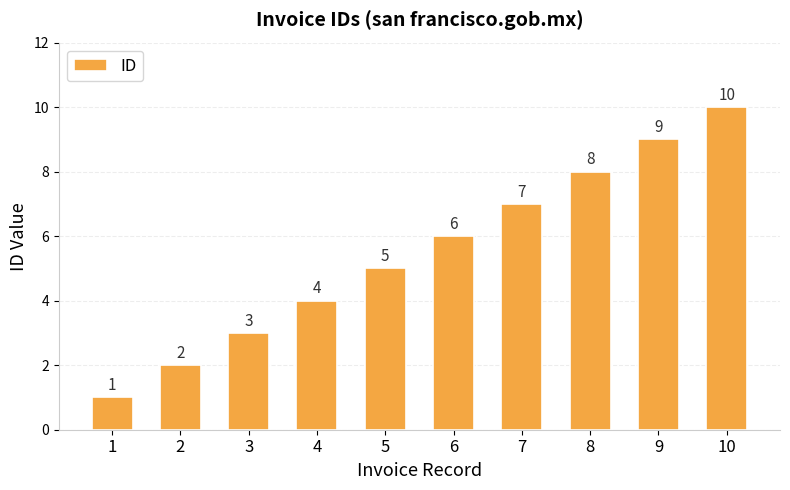

The value at 8 is 4. True or false?

False